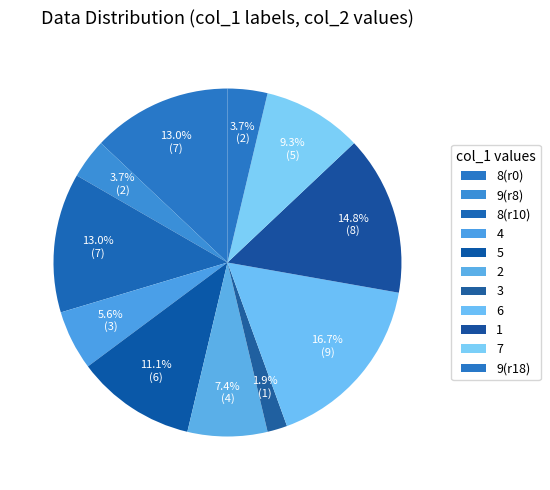

Count the number of slices in the pie.

11